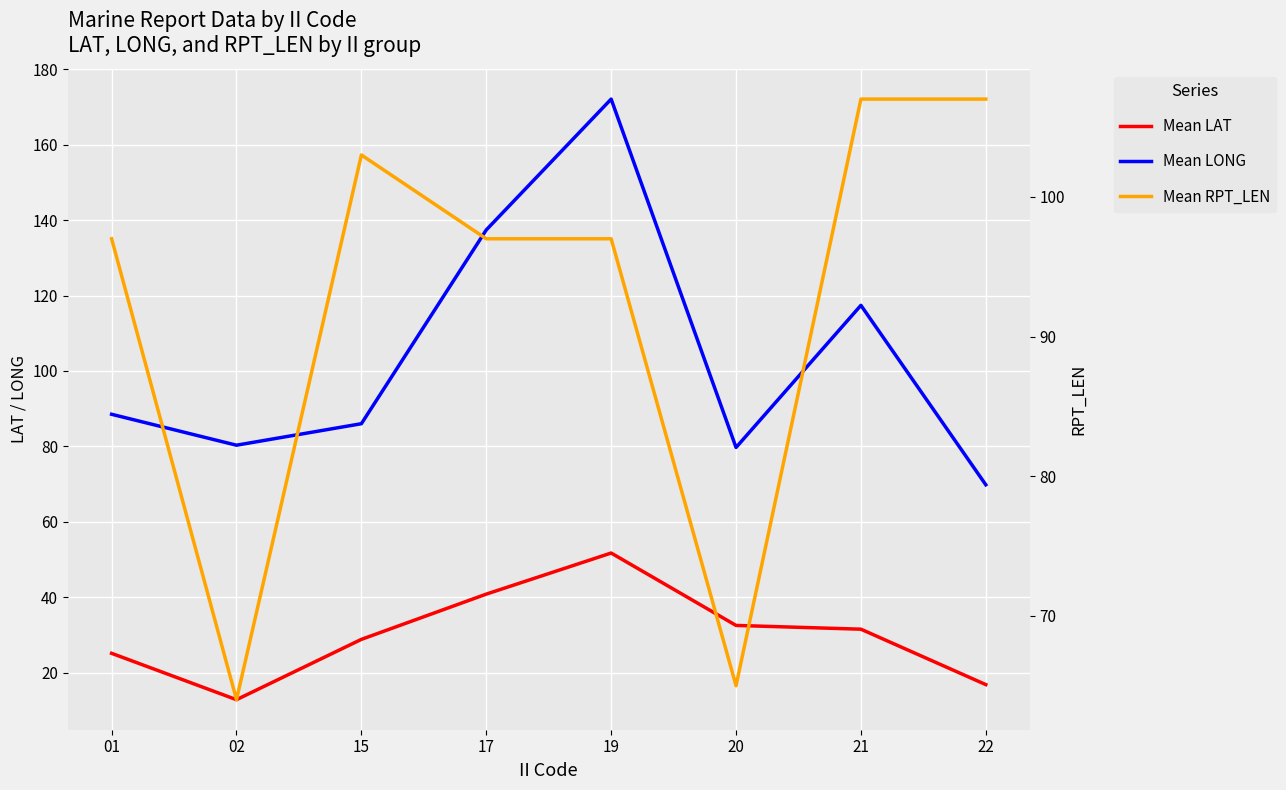

Which category has the lowest value across all series?

02